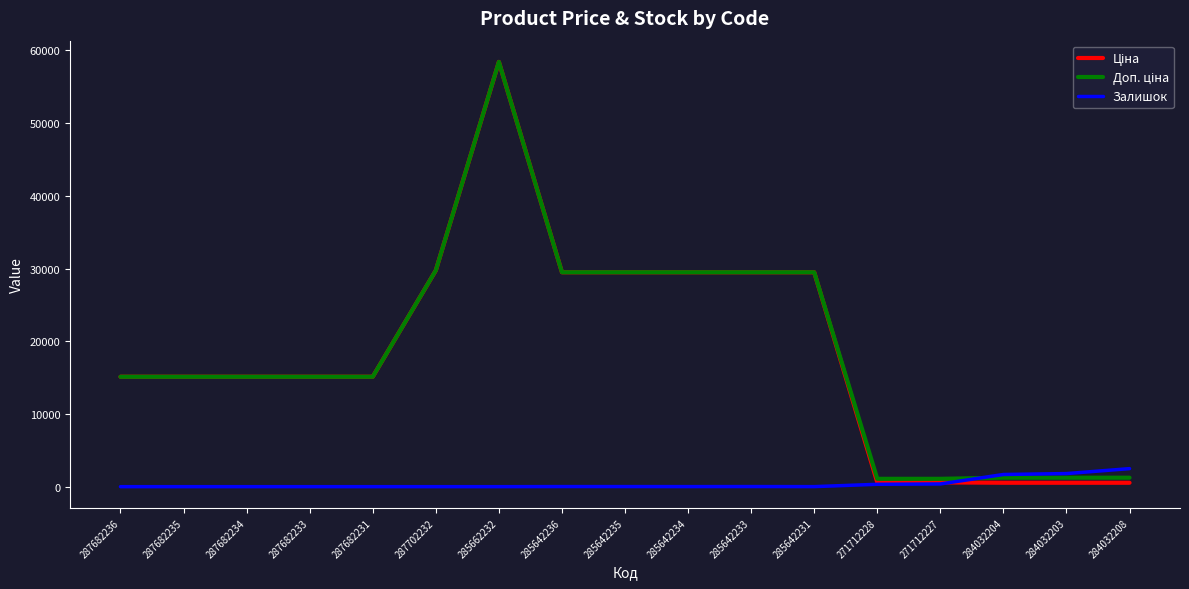

Is it true that Залишок equals 0.0 at 287682234?

True